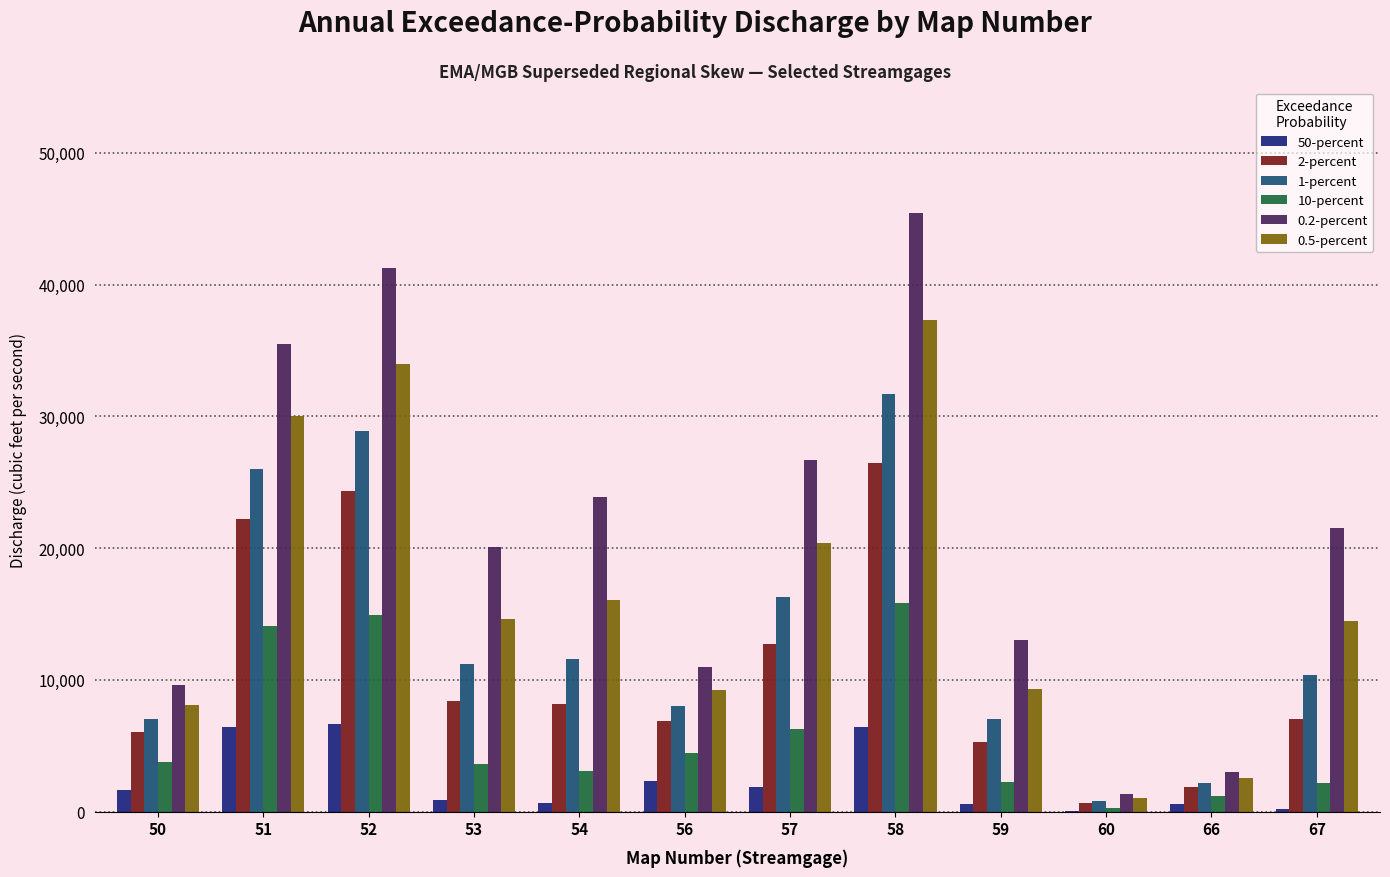

Which category has the highest value in the 10-percent series?

58